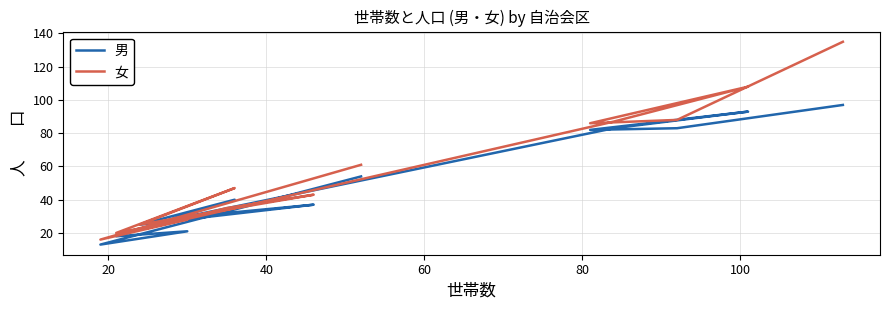

What is the value of the 男 point at the 7th from the left?

37